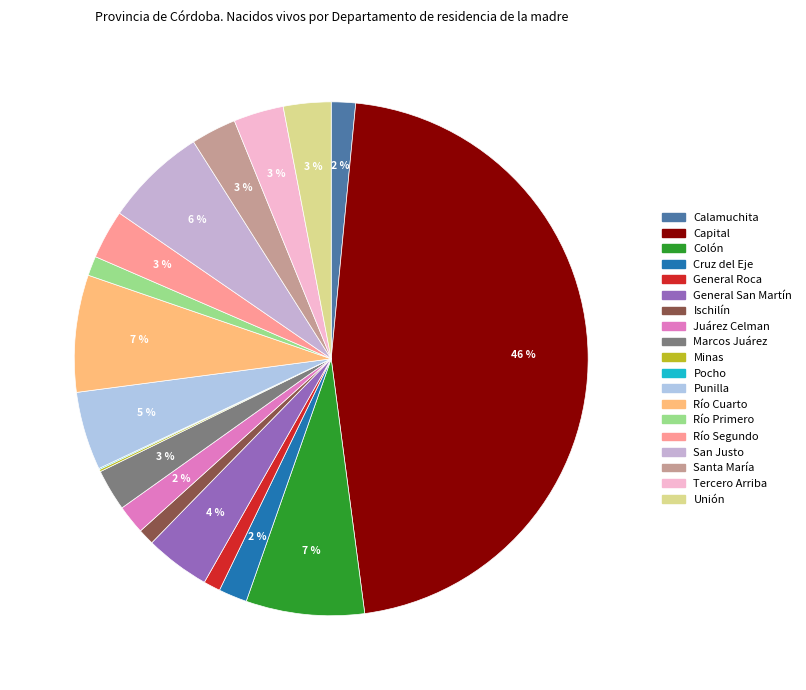

What portion of the pie excludes Minas?

99.9%